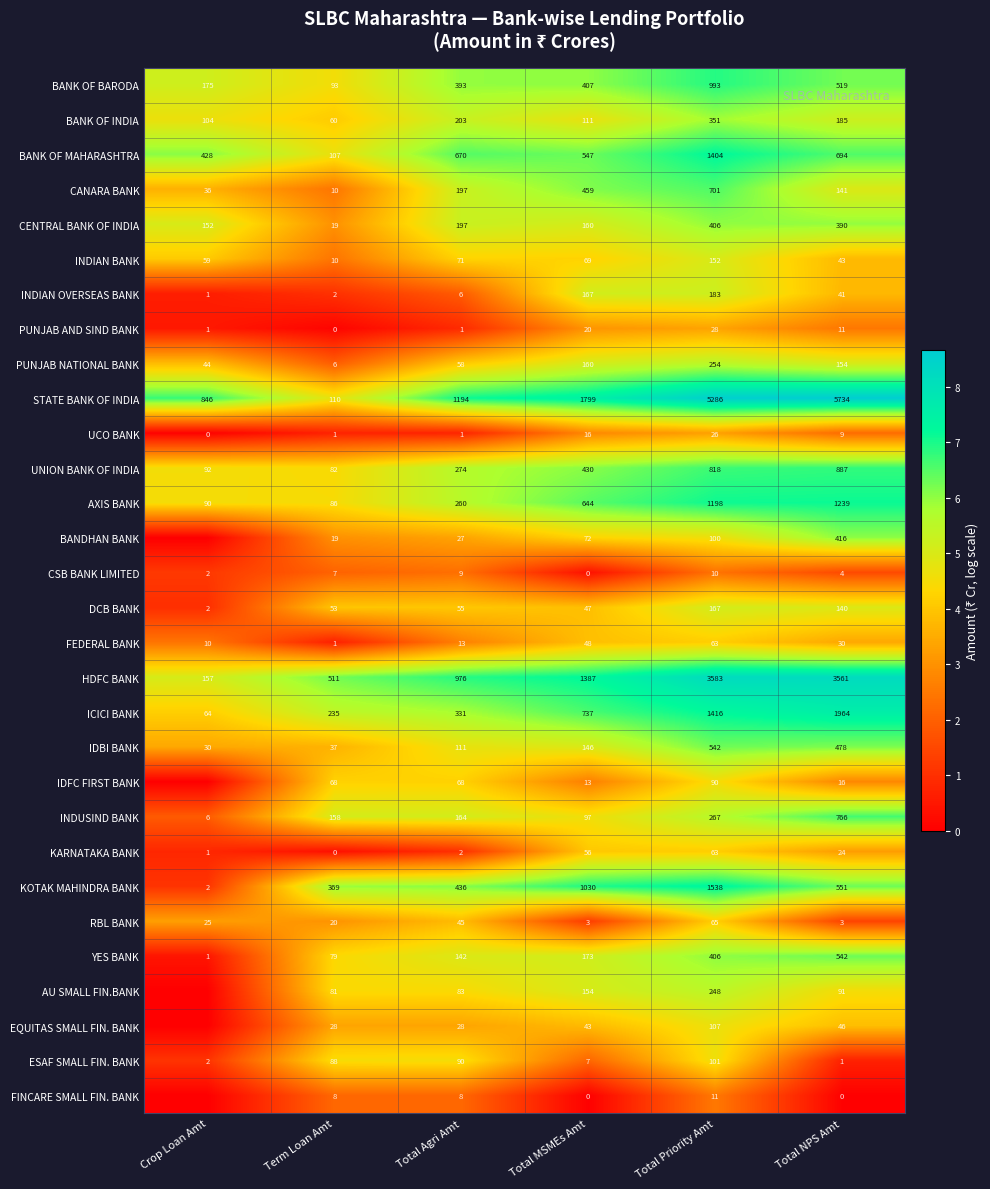

At how many categories does at least one series exceed 4?

6